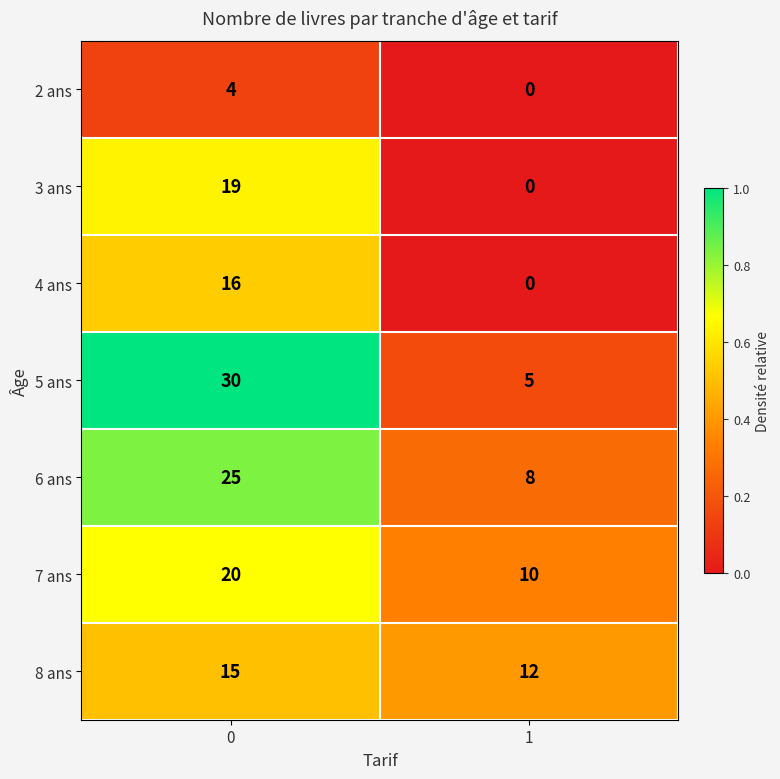

List the series in order of their peak value, lowest first.

2 ans, 8 ans, 4 ans, 3 ans, 7 ans, 6 ans, 5 ans